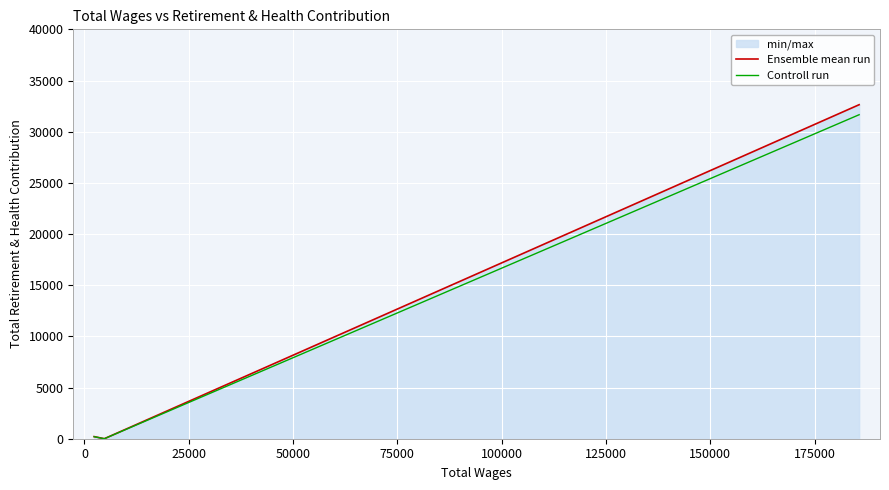

How many lines are shown in the chart?

2